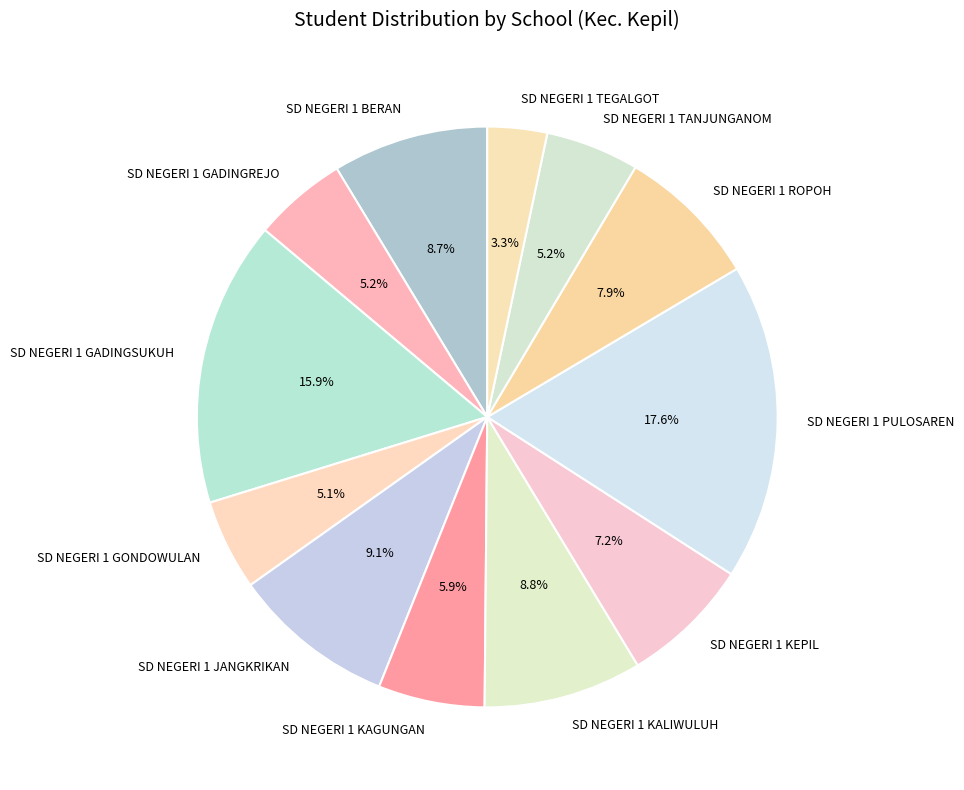

Is the sum of SD NEGERI 1 GONDOWULAN and SD NEGERI 1 TEGALGOT greater than half?

No